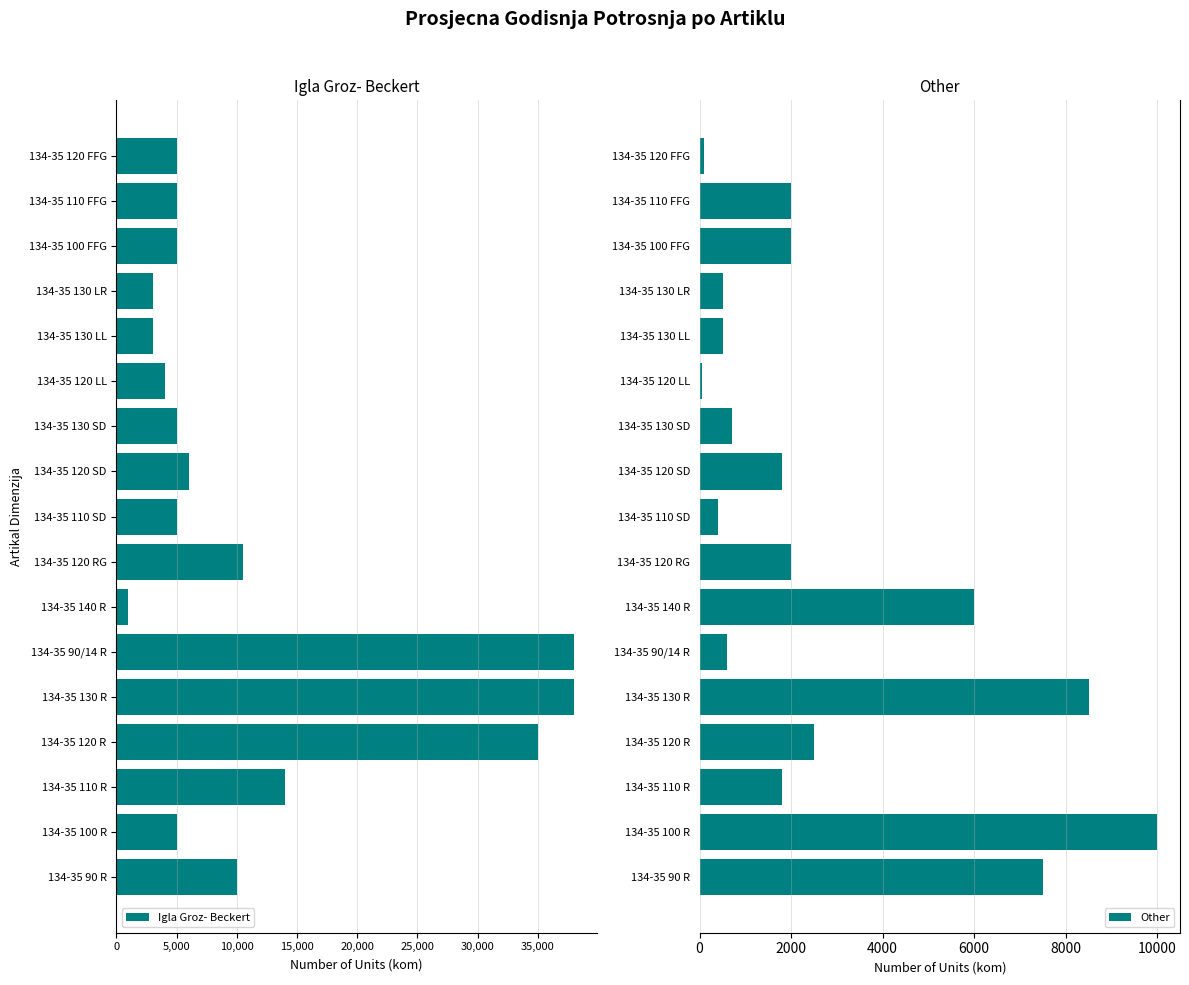

What is the difference between the maximum and minimum values in the Other series?

9950